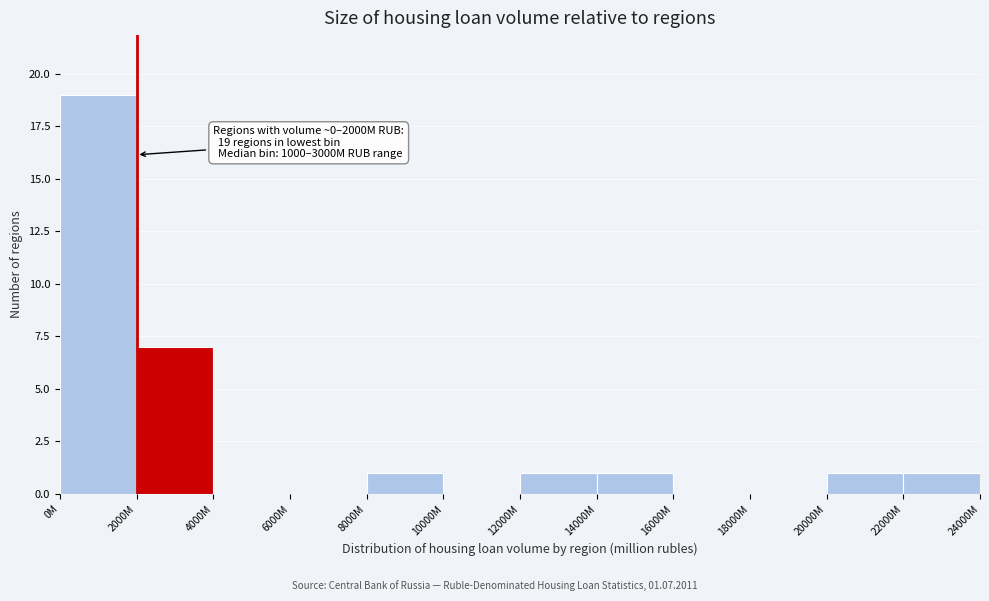

Reading left to right, transcribe all the data shown in this chart.

0M=19	2000M=7	4000M=0	6000M=0	8000M=1	10000M=0	12000M=1	14000M=1	16000M=0	18000M=0	20000M=1	22000M=1